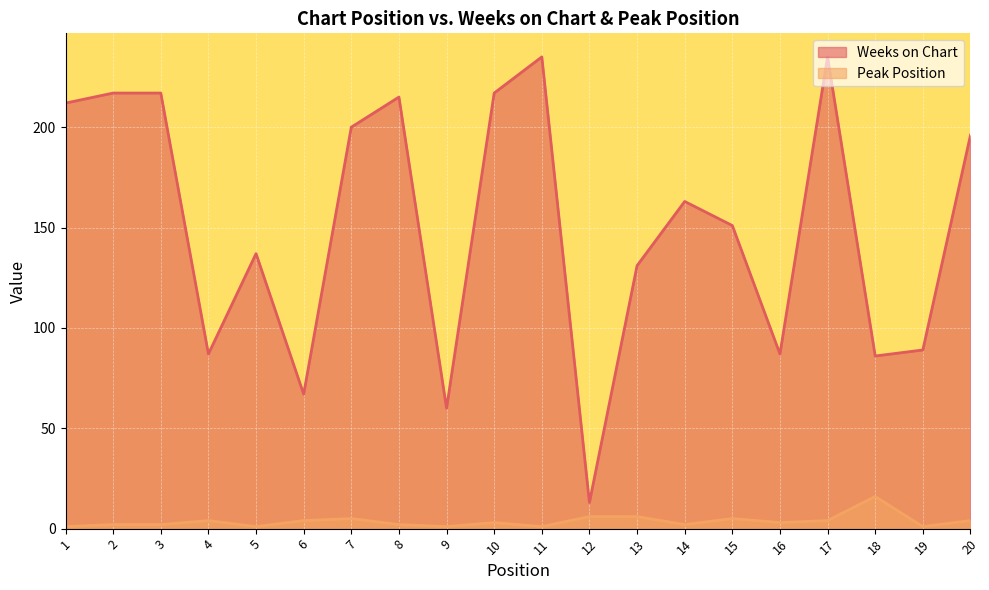

Where is the first local maximum for Weeks on Chart?

5